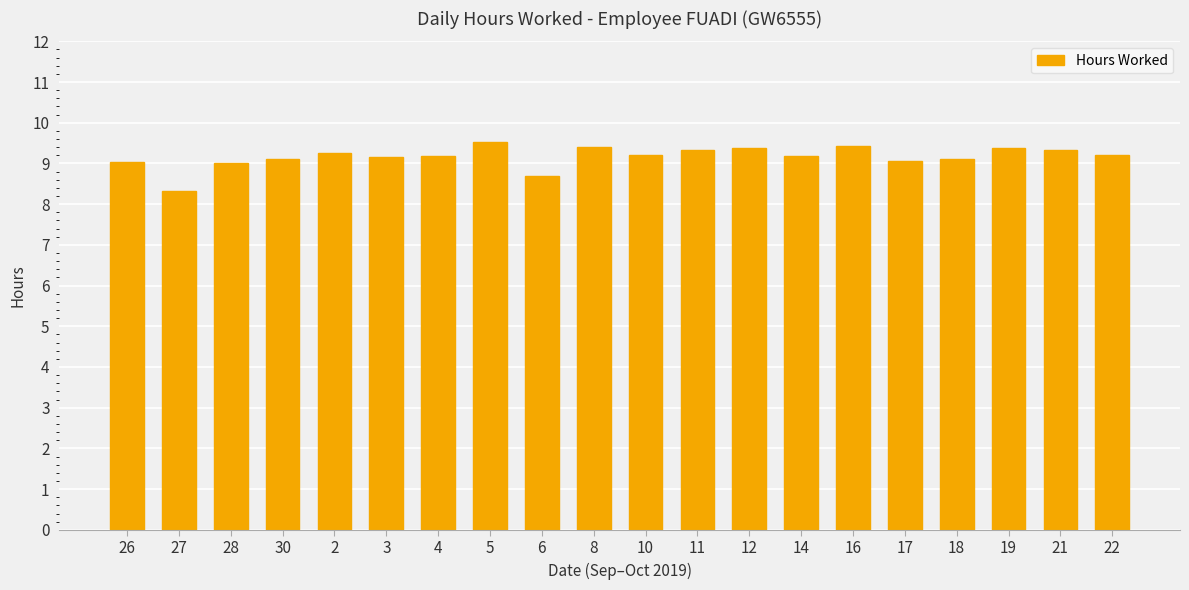

The value at 10 is 9.2. True or false?

True